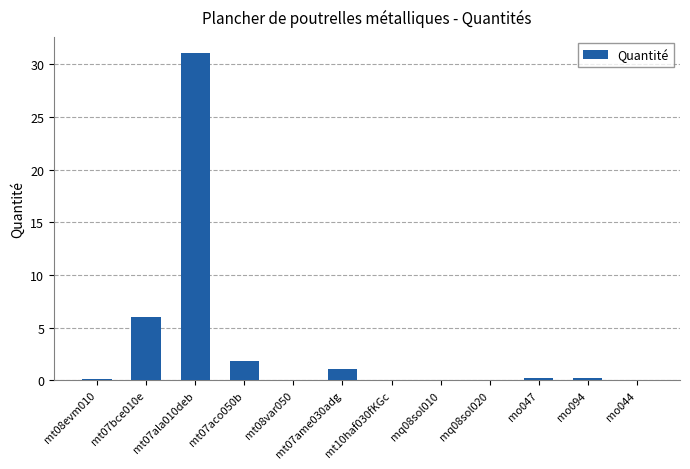

What is the change in value from mt07ala010deb to mt08var050?

-31.0